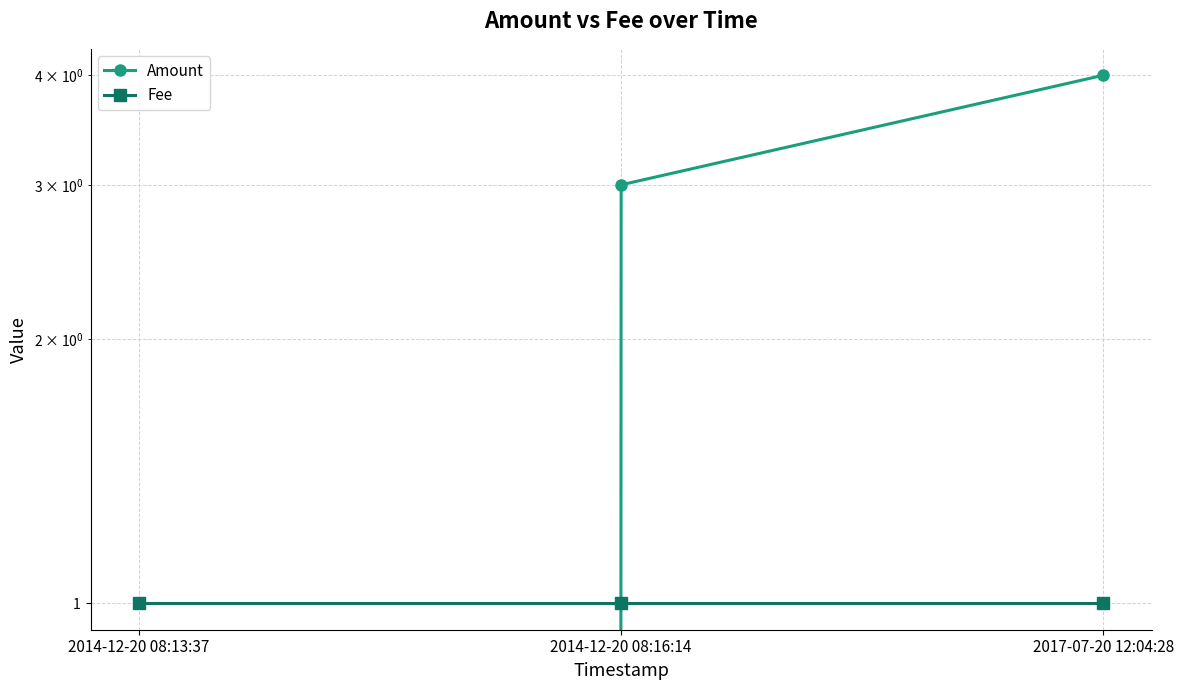

What is the greatest value displayed?

4